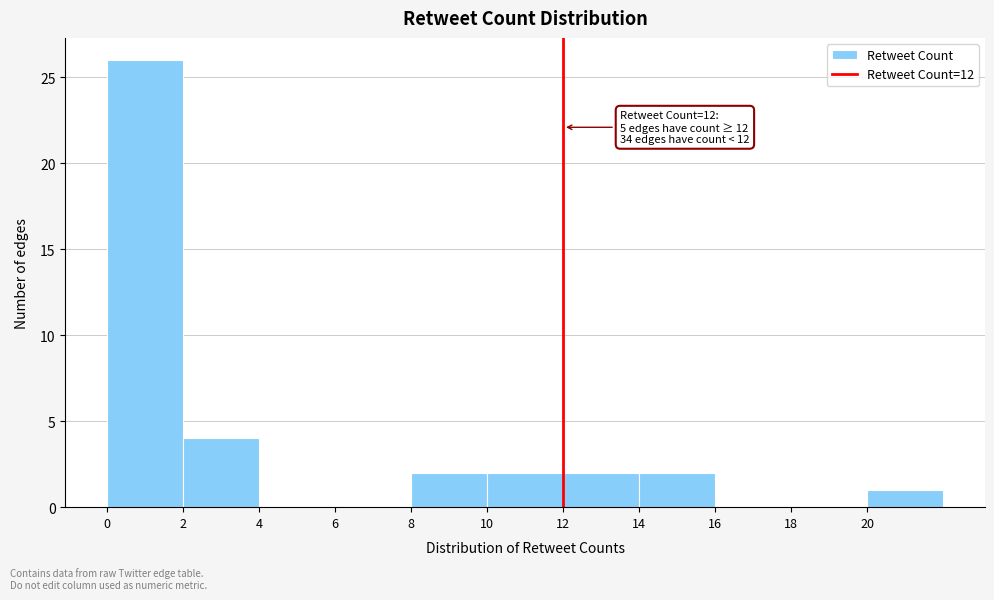

Which range on the x-axis has the tallest bar?

0 to 2